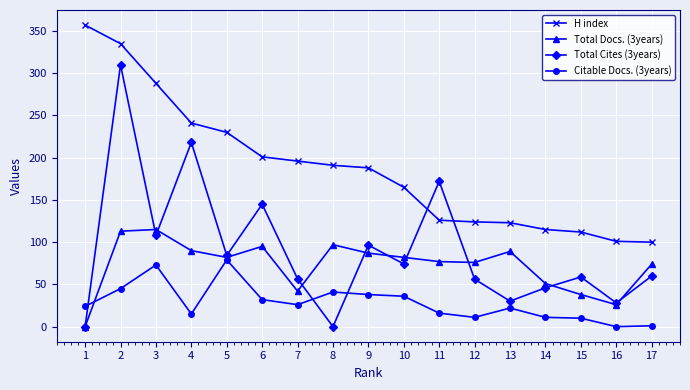

What is the highest value of the Citable Docs. (3years) series?

79.0